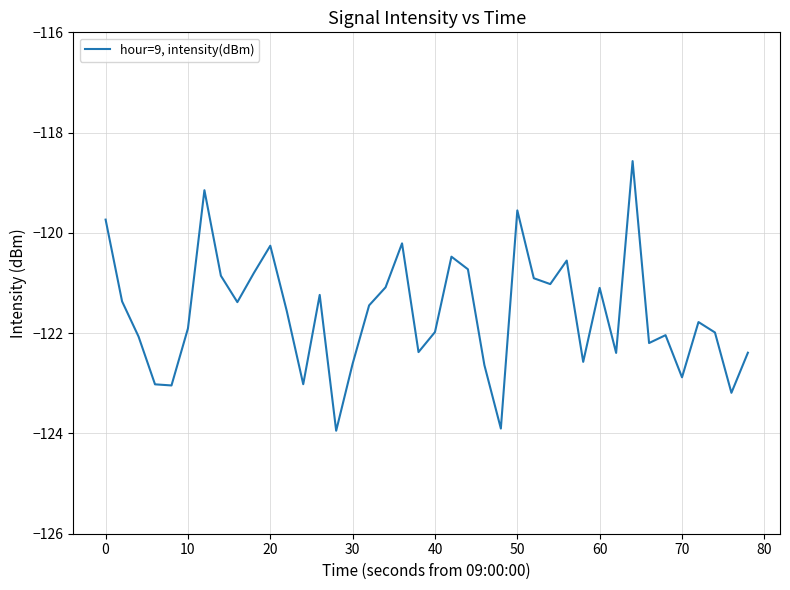

What is the maximum value shown in the chart?

-118.6